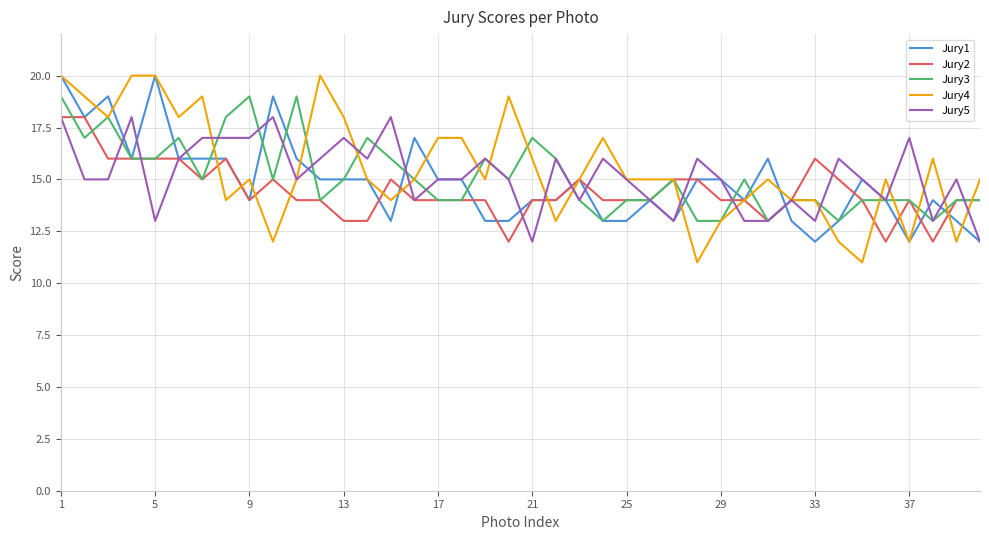

What is the difference between the maximum and minimum values in the Jury1 series?

8